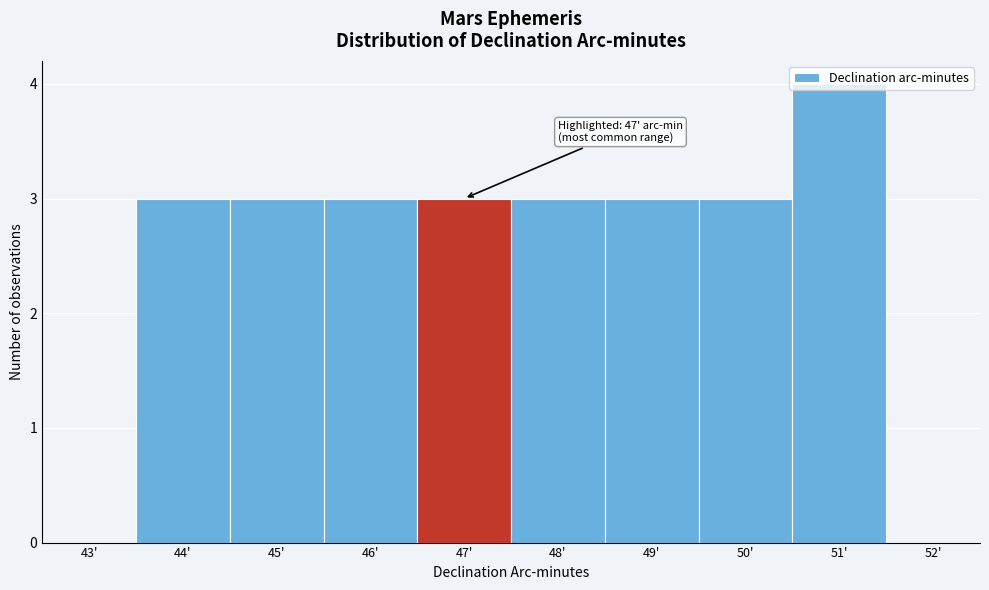

The value at 51' is 1. True or false?

False